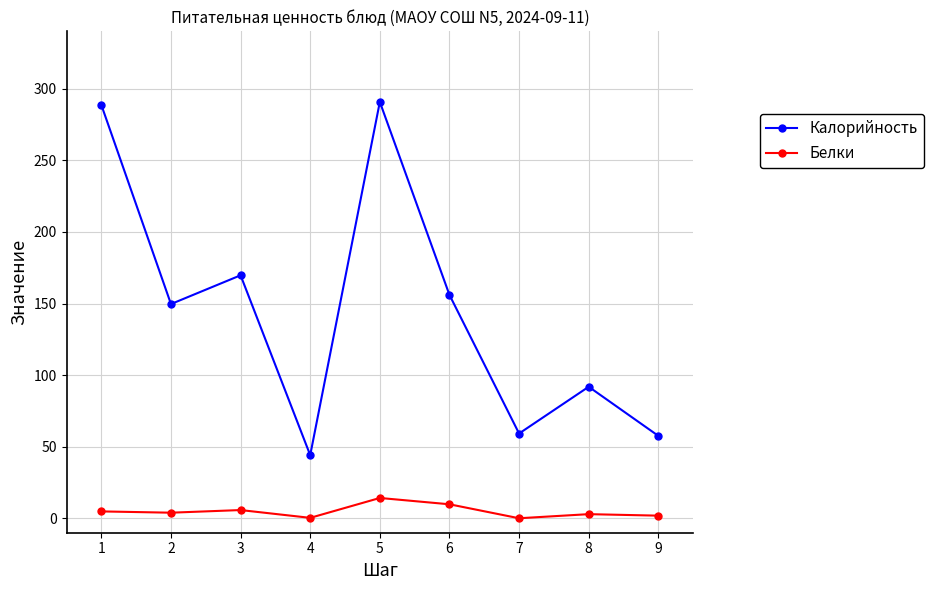

What is the total value across all series at 4?

44.5